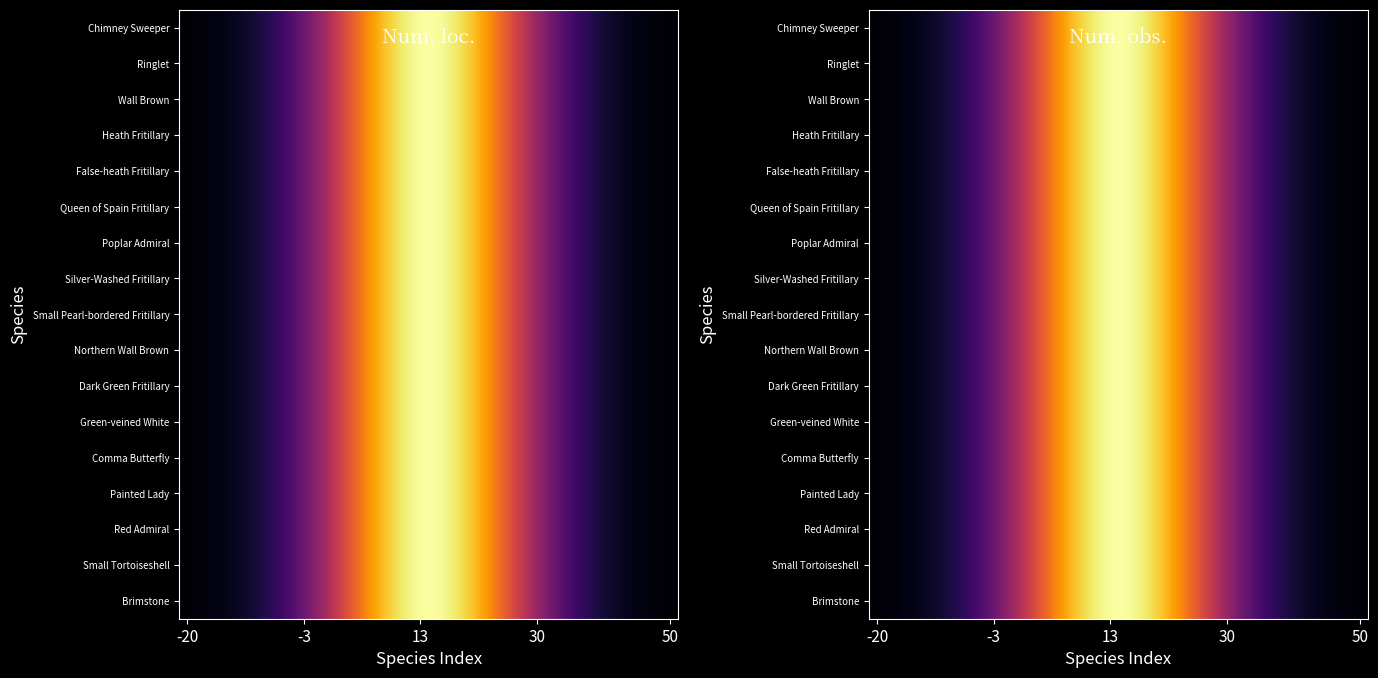

Rank the series by their maximum value, from highest to lowest.

Brimstone, Small Tortoiseshell, Red Admiral, Painted Lady, Comma Butterfly, Green-veined White, Dark Green Fritillary, Northern Wall Brown, Small Pearl-bordered Fritillary, Silver-Washed Fritillary, Poplar Admiral, Queen of Spain Fritillary, False-heath Fritillary, Heath Fritillary, Wall Brown, Ringlet, Chimney Sweeper